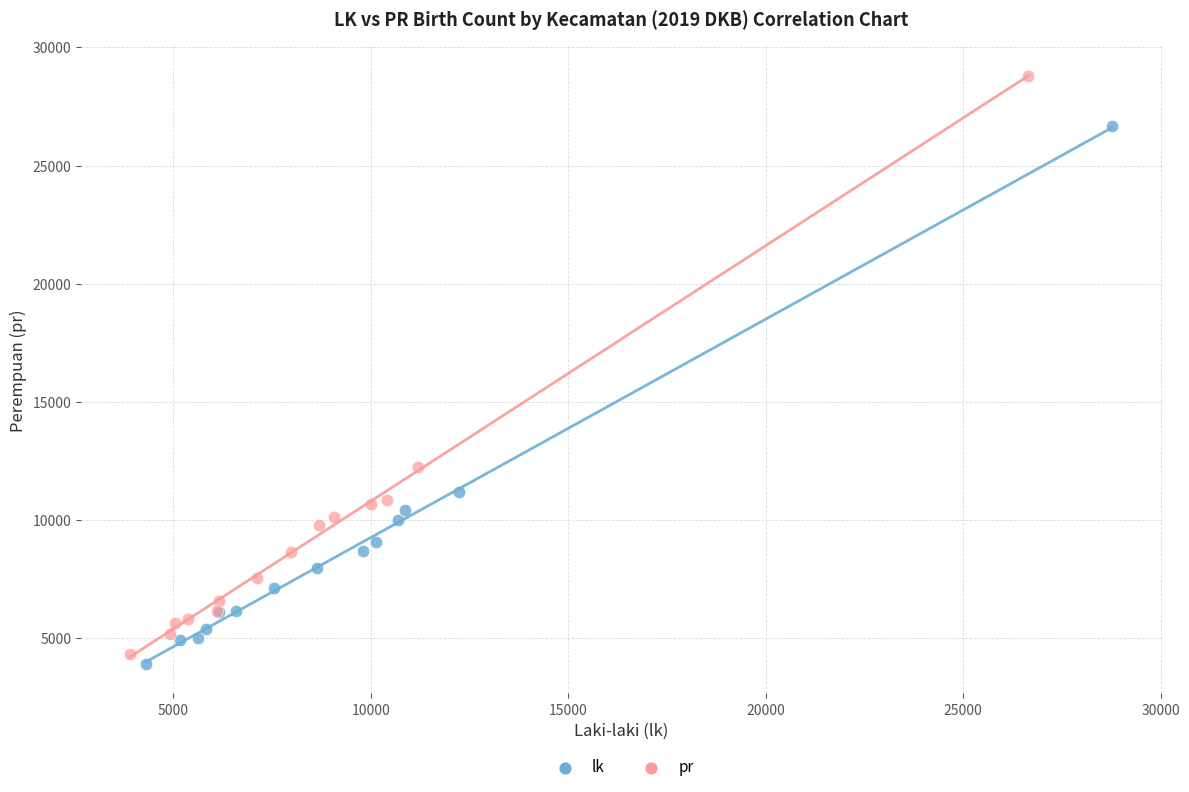

What are all the series names shown in the legend?

lk, pr